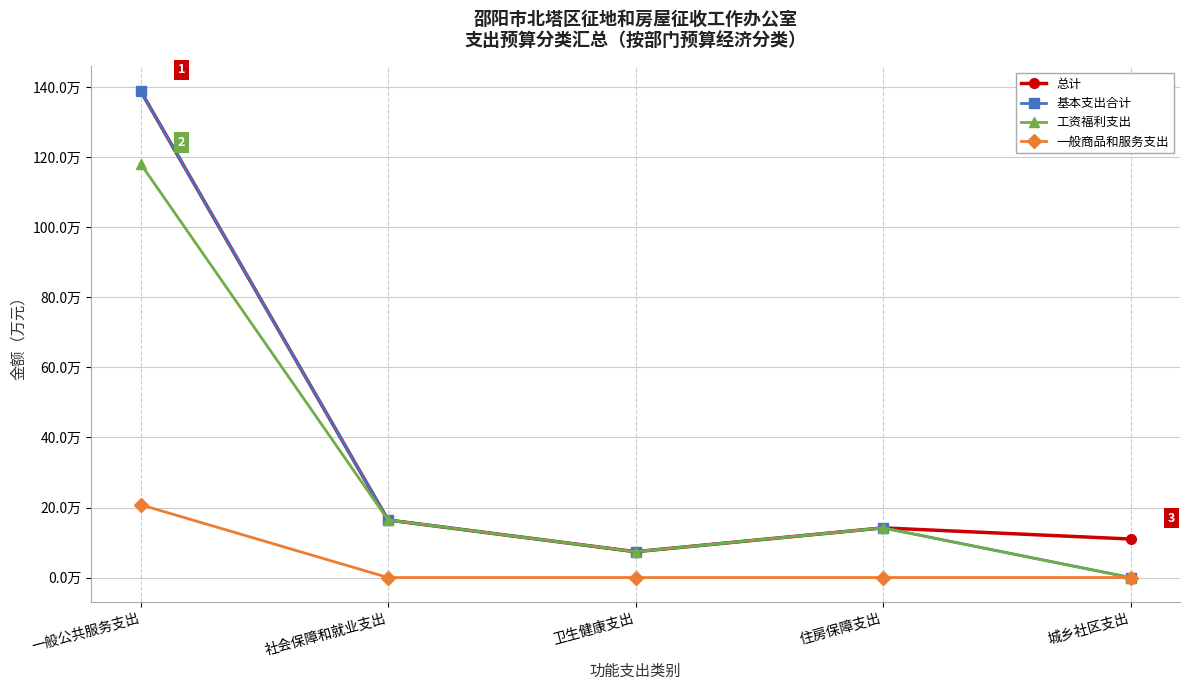

Is this an area chart (filled region under the line)?

No